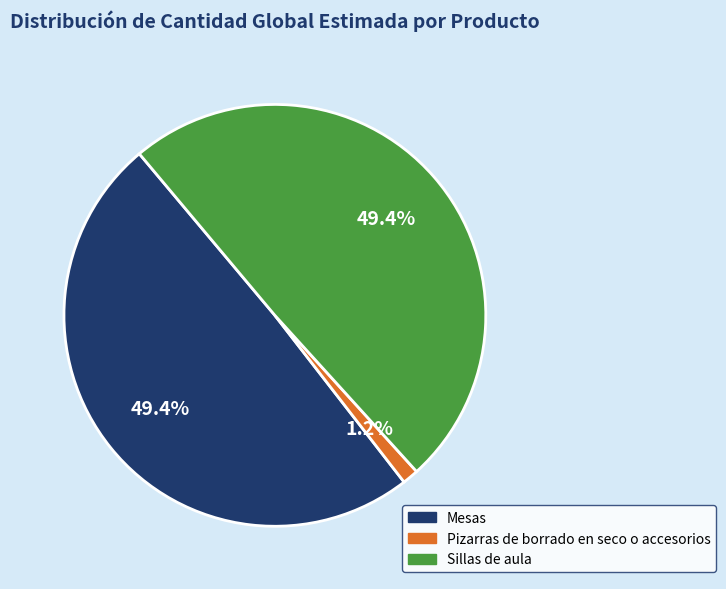

Which category has the smallest portion of the pie?

Pizarras de borrado en seco o accesorios